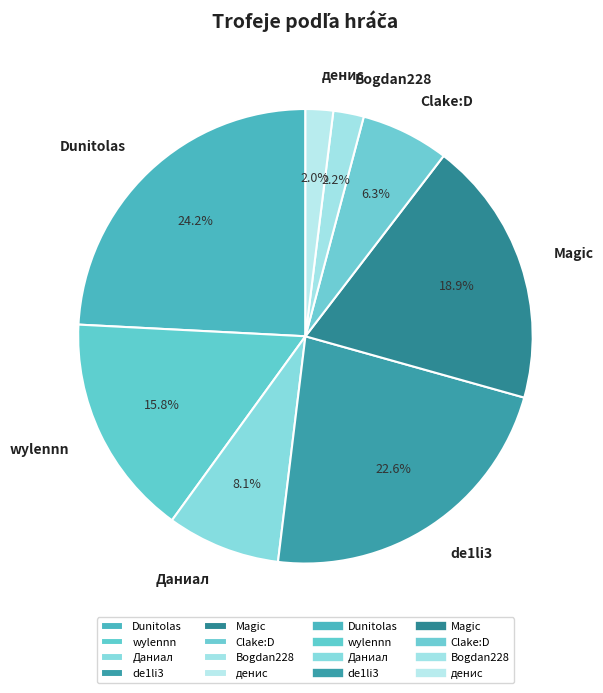

What is the largest slice in the pie chart?

Dunitolas